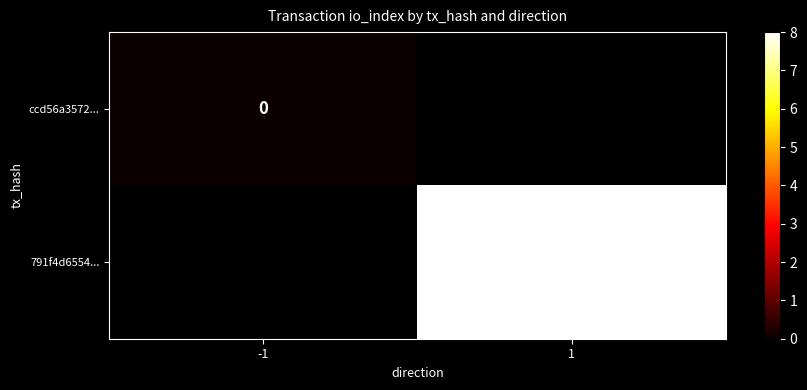

Between 1 and -1, which is larger?

-1